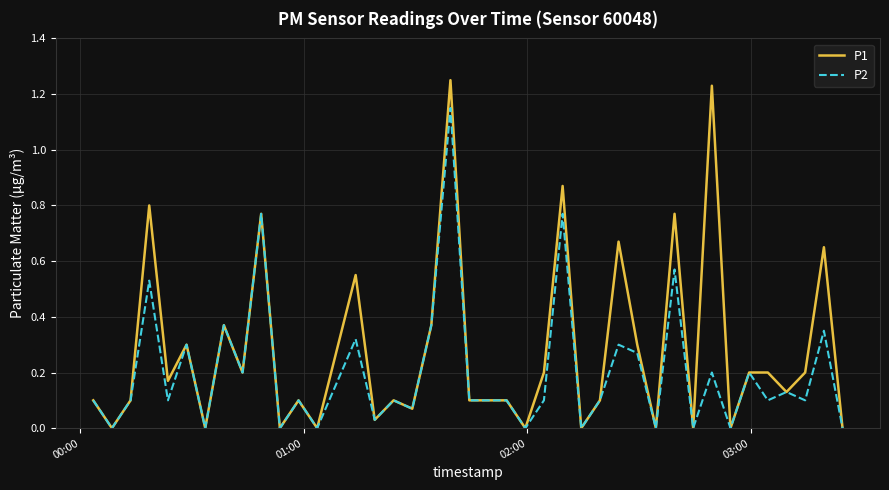

Which series has the largest total across all categories?

P1